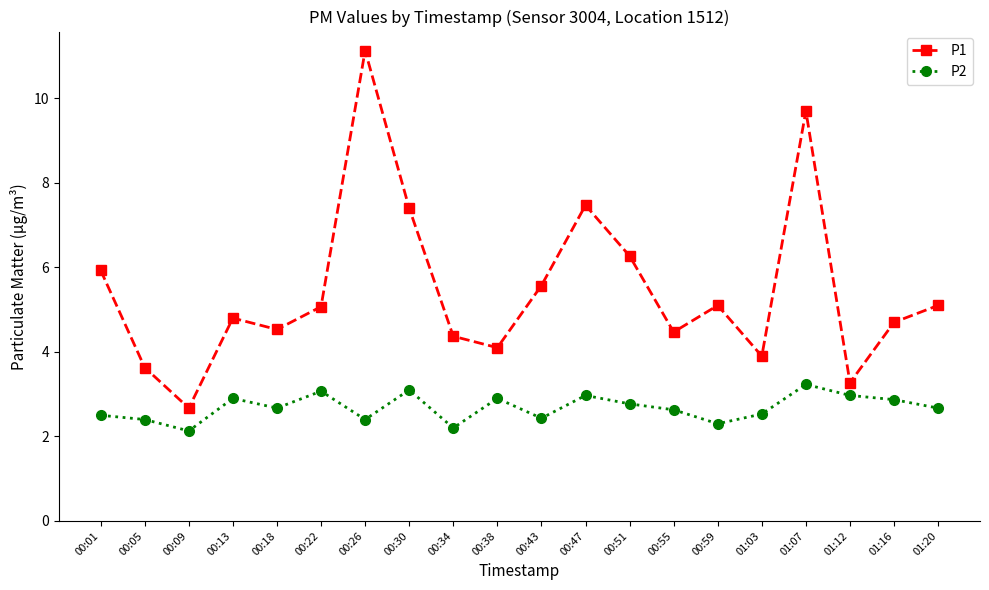

What is the value of the P1 point at the 4th from the left?

4.8